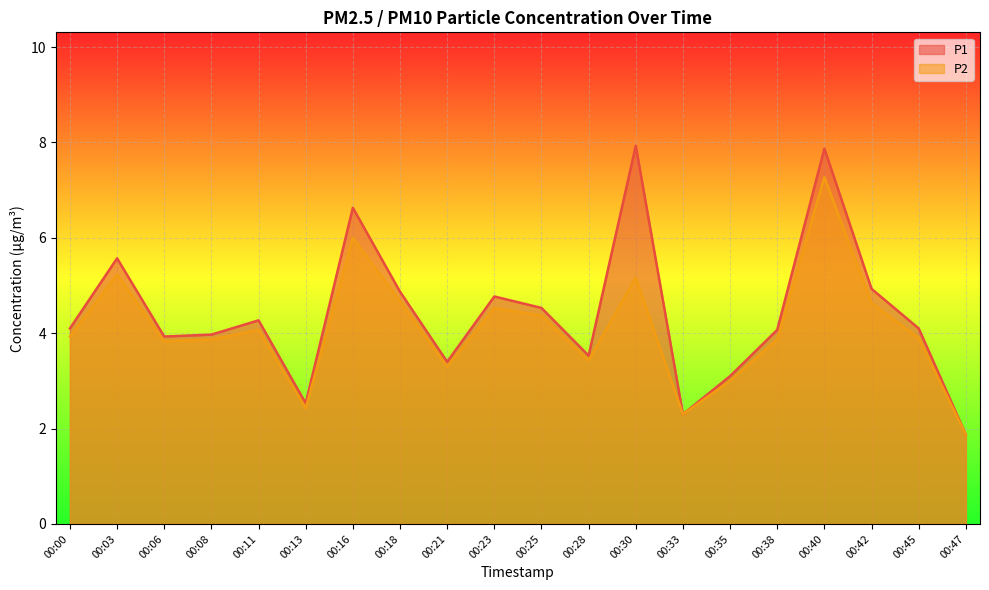

True or false: P2 has more than 0 interior local peaks.

True